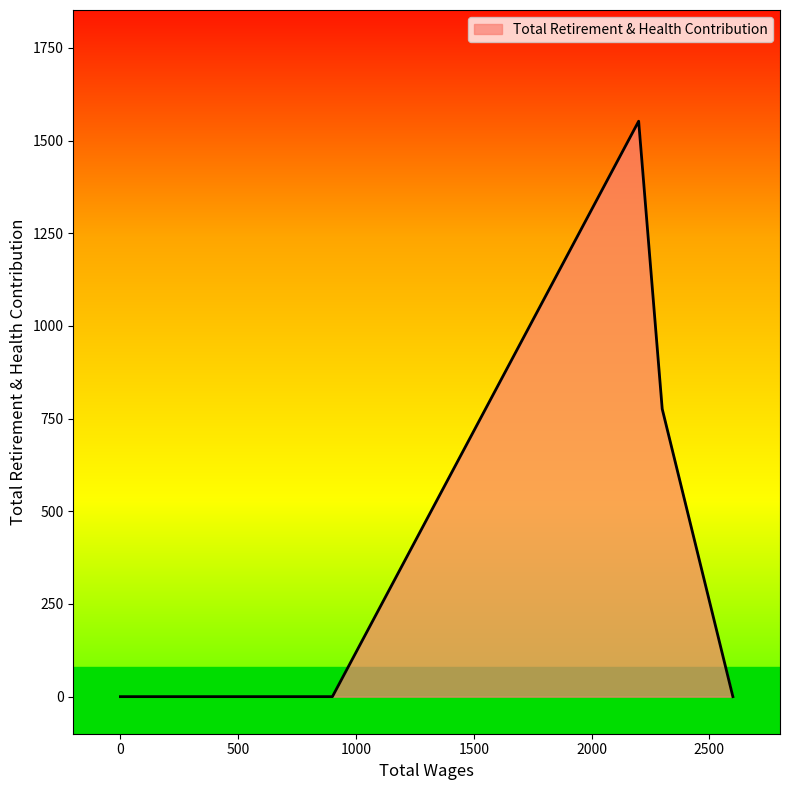

True or false: the data has more than 2 interior local peaks.

False